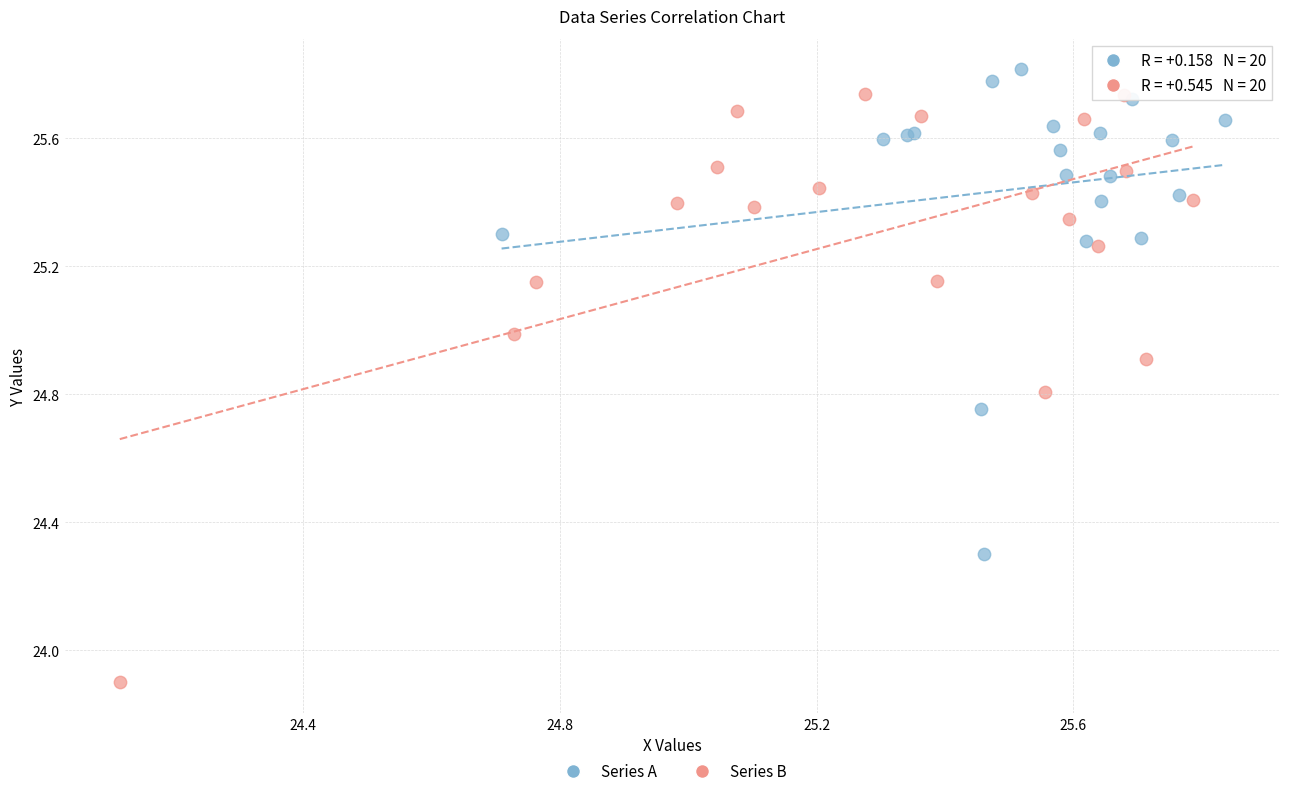

Which series contains the lowest Y value?

Series B